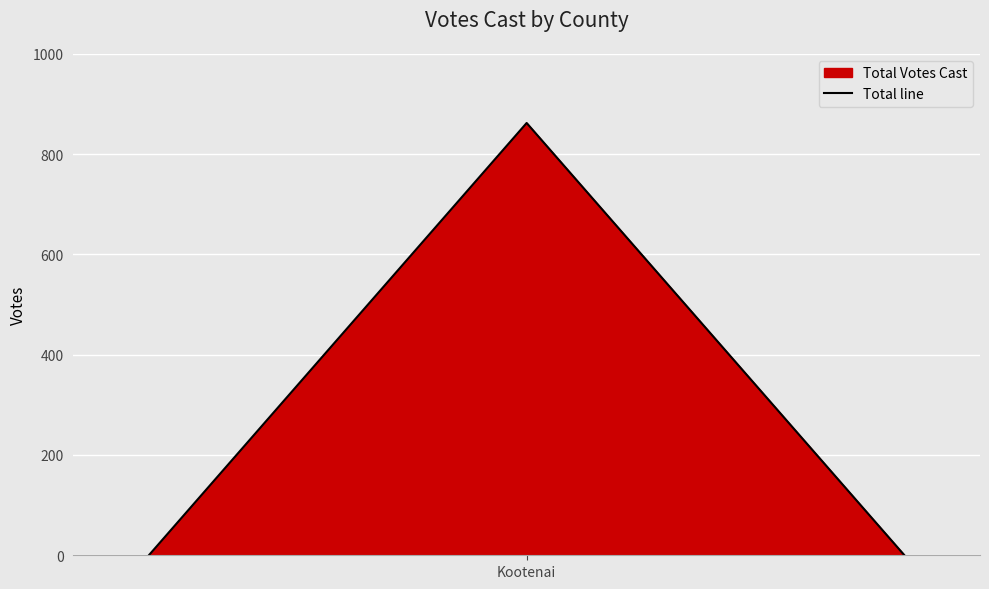

How many lines are shown in the chart?

1